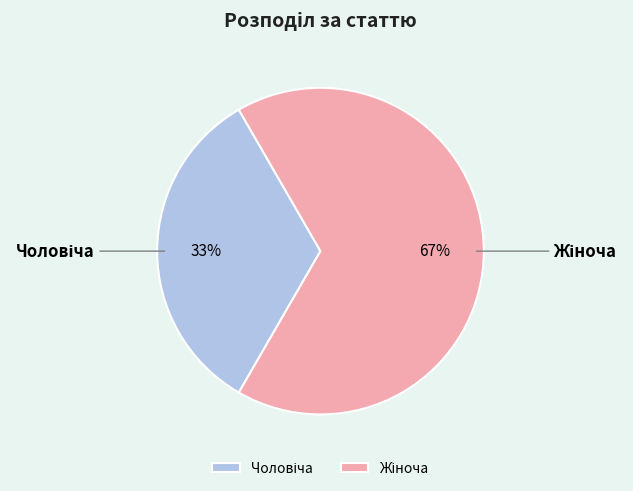

To the nearest percent, what is the average slice percentage?

50%